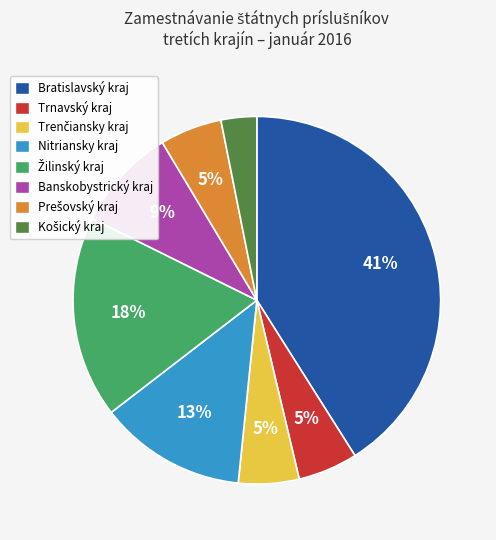

How many slices are in this pie chart?

8